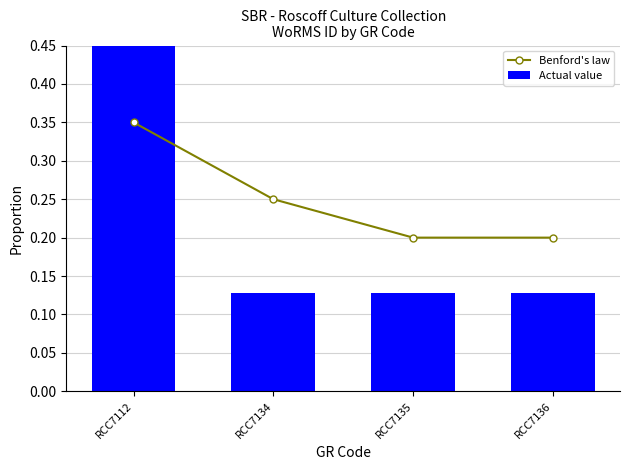

Which series has the widest spread of values?

Actual value